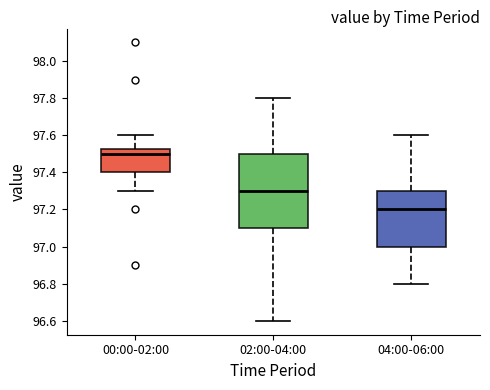

Which box has the highest median line?

00:00-02:00